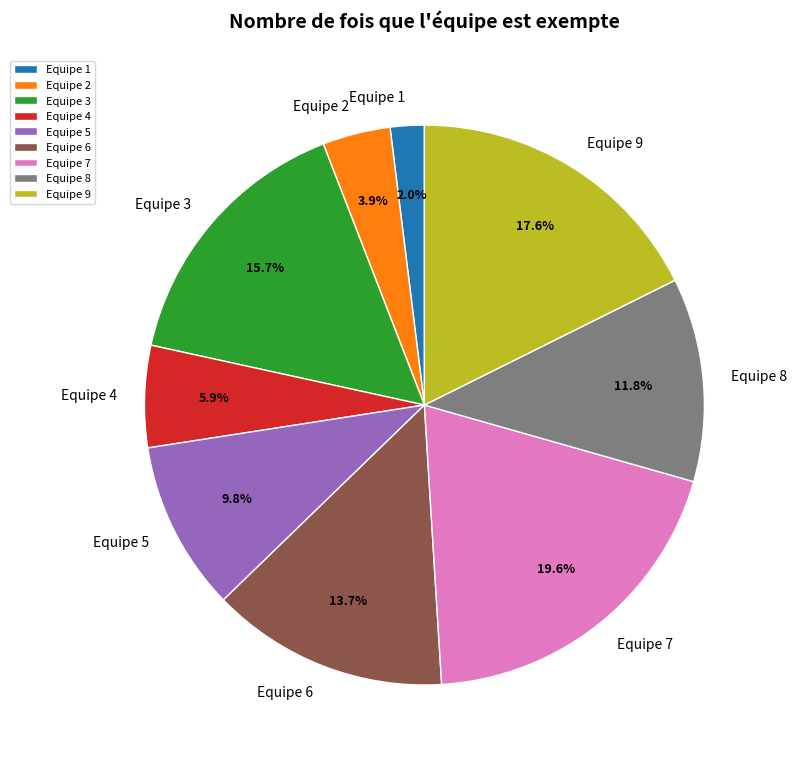

Rank the categories by value from lowest to highest.

Equipe 1, Equipe 2, Equipe 4, Equipe 5, Equipe 8, Equipe 6, Equipe 3, Equipe 9, Equipe 7